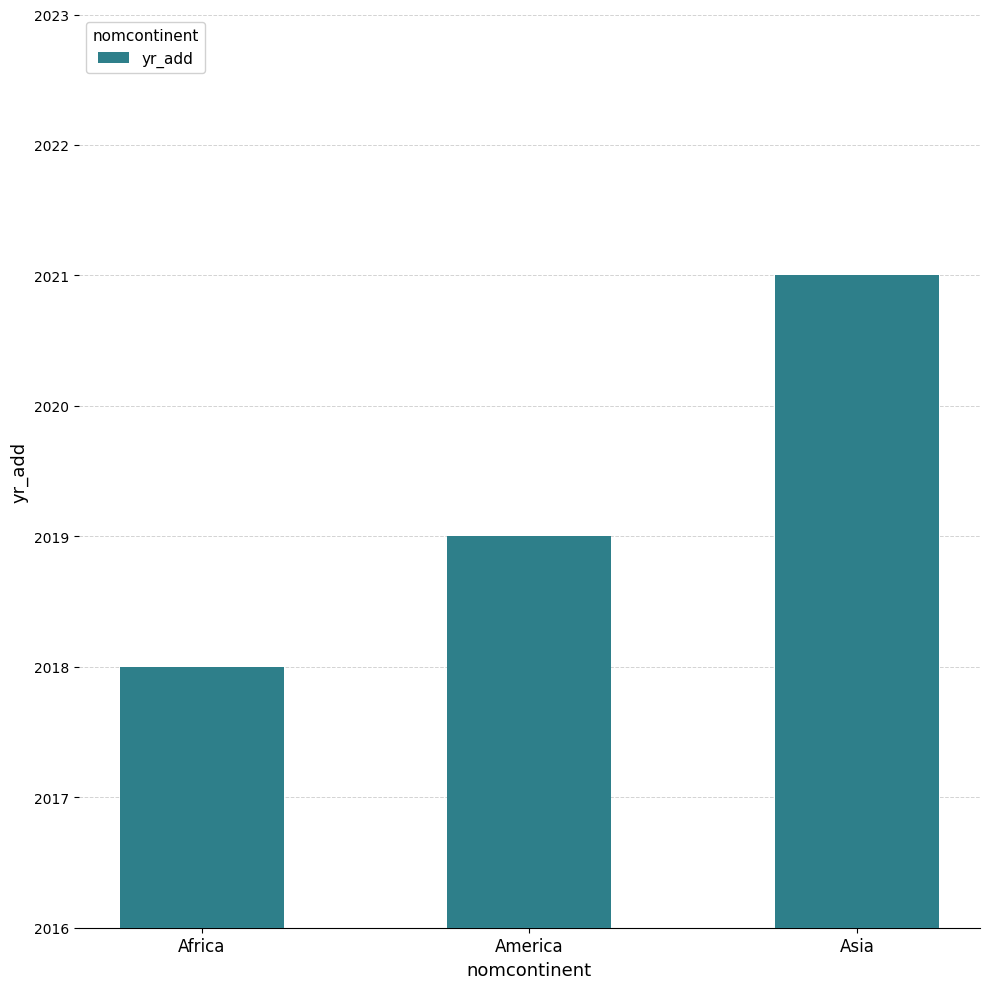

Reading right to left, transcribe all the data shown in this chart.

Asia=2021	America=2019	Africa=2018